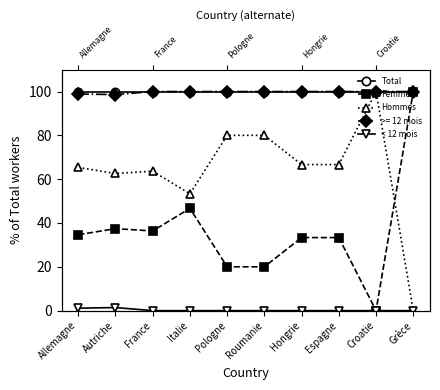

At which category is the sum across all series the highest?

Autriche